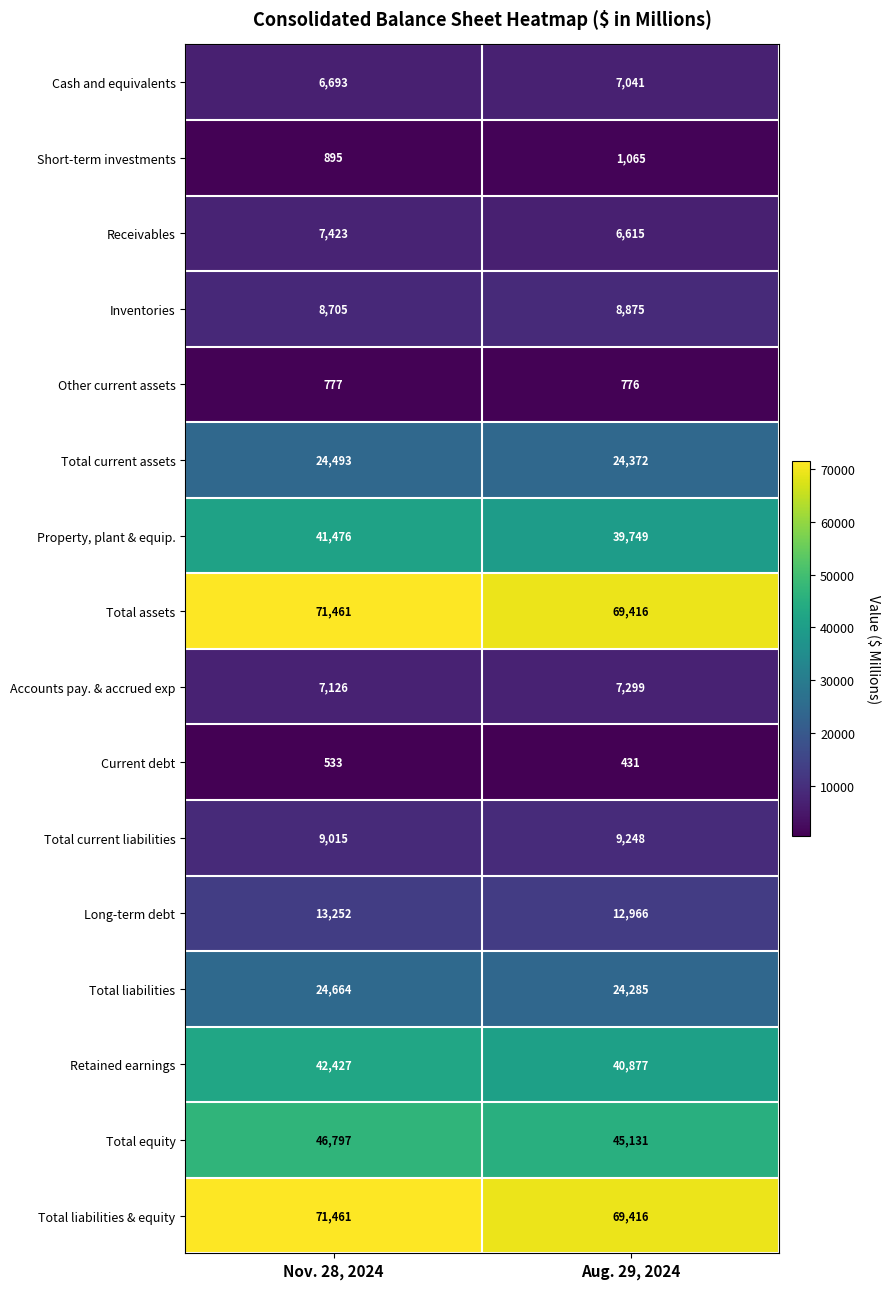

Read the Retained earnings value at Aug. 29, 2024.

40877